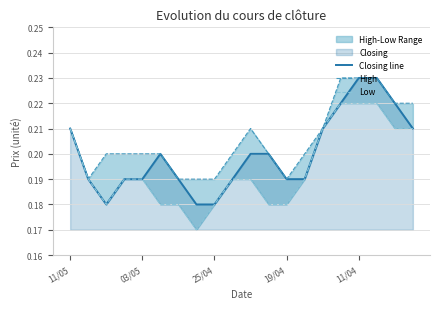

How many Low values are between 0 and 1?

20